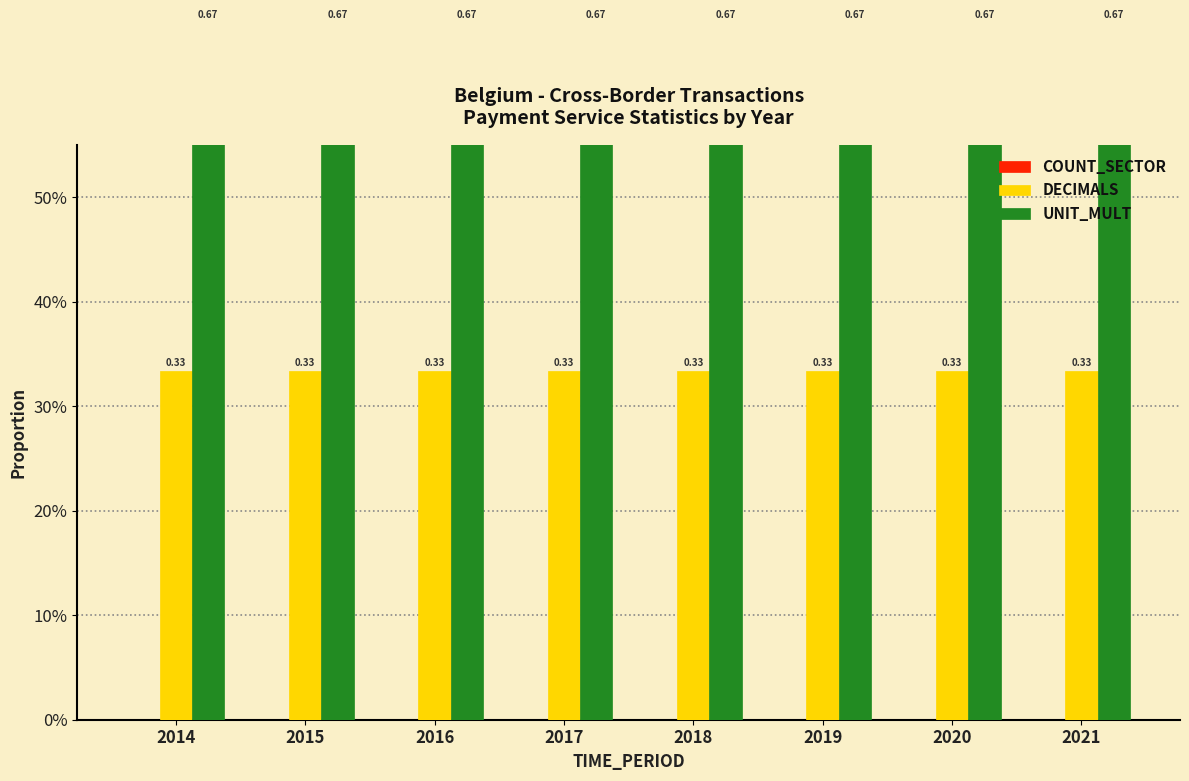

The value of DECIMALS at 2020 is 0.5. True or false?

False